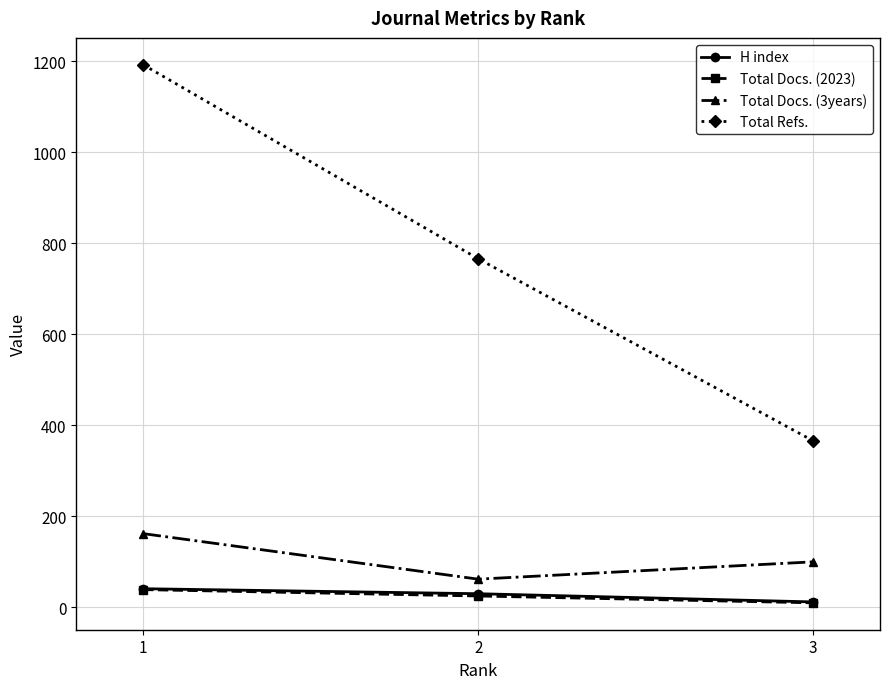

Reading right to left, extract all data points from this chart.

H index: 12	30	41
Total Docs. (2023): 10	25	39
Total Docs. (3years): 100	62	162
Total Refs.: 366	766	1192